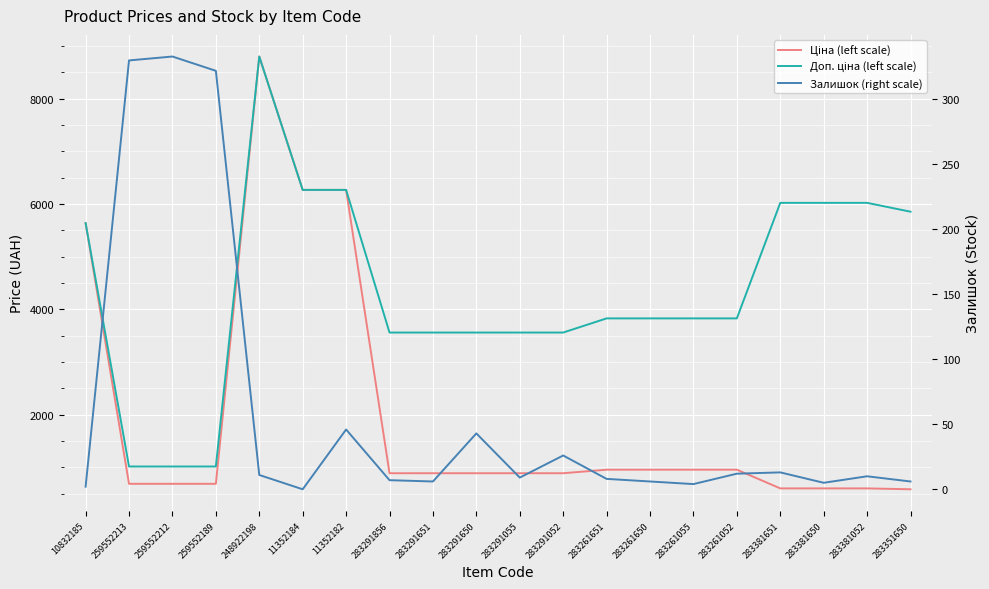

Reading left to right, list all the values displayed in this chart.

Ціна (left scale): 5636.0	689.1	689.1	689.1	8797.6	6266.7	6266.7	889.9	889.9	889.9	889.9	889.9	957.1	957.1	957.1	957.1	602.1	602.1	602.1	585.3
Доп. ціна (left scale): 5636.0	1017.8	1017.8	1017.8	8797.6	6266.7	6266.7	3559.7	3559.7	3559.7	3559.7	3559.7	3828.4	3828.4	3828.4	3828.4	6020.8	6020.8	6020.8	5852.9
Залишок (right scale): 2.0	330.0	333.0	322.0	11.0	0.0	46.0	7.0	6.0	43.0	9.0	26.0	8.0	6.0	4.0	12.0	13.0	5.0	10.0	6.0